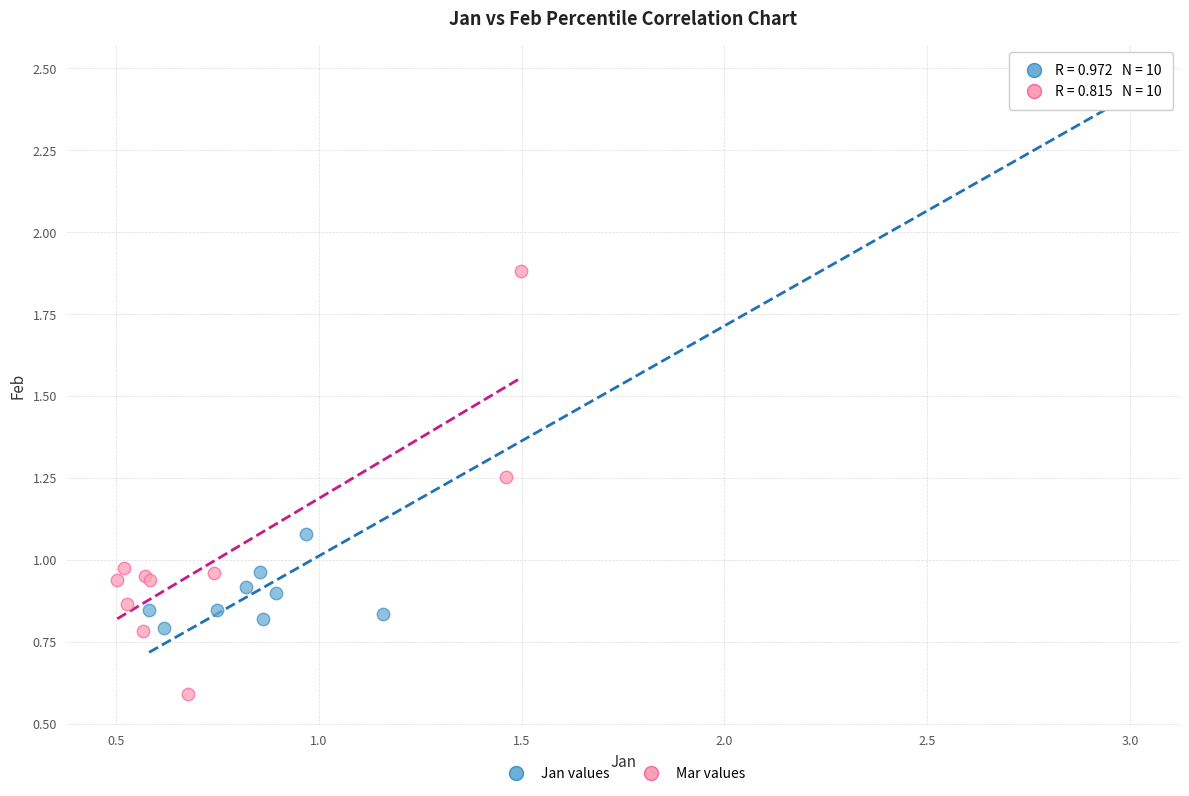

Which series has the widest spread of Y values?

Jan values